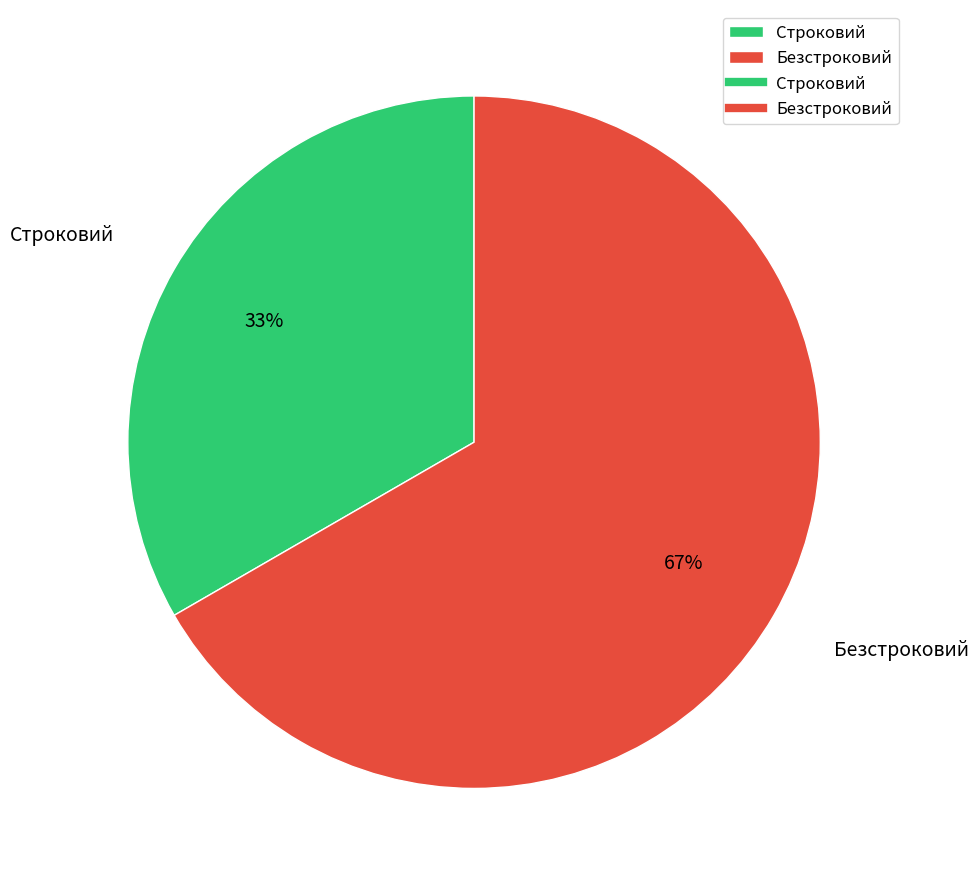

To the nearest percent, what is the average slice percentage?

50%